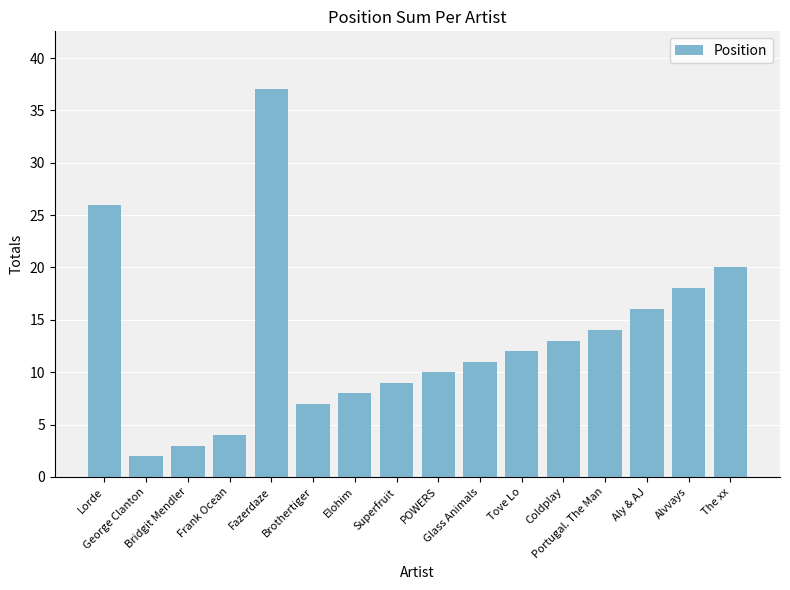

Reading left to right, what are all the values shown in this chart?

26	2	3	4	37	7	8	9	10	11	12	13	14	16	18	20